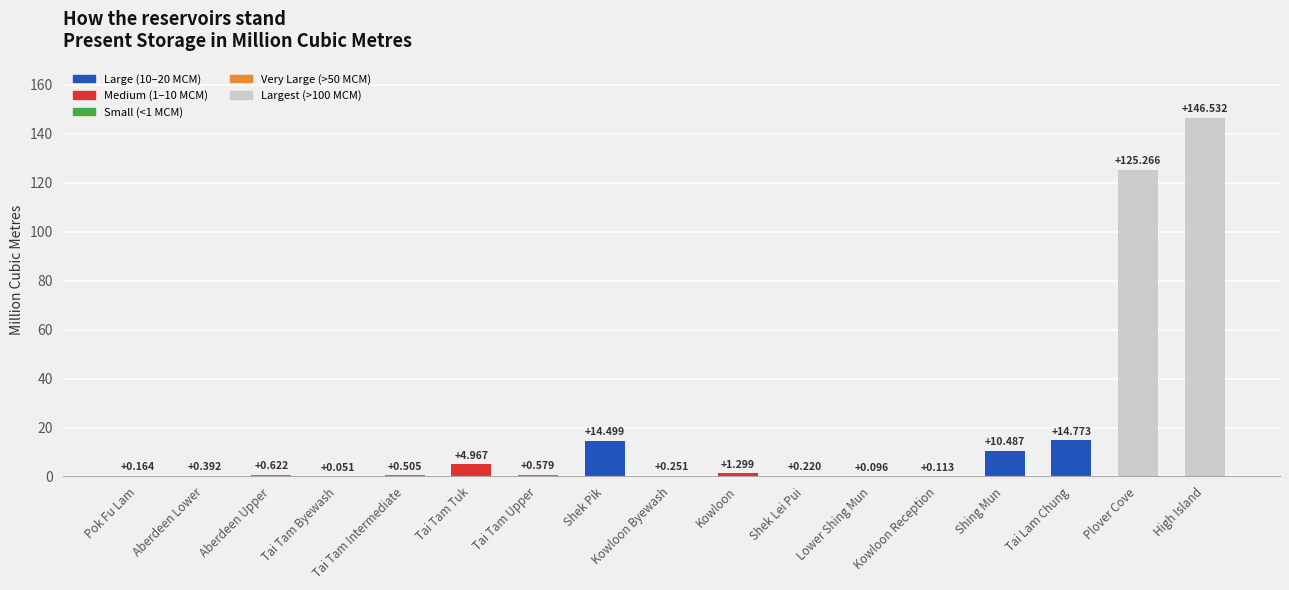

Which has a higher value, Tai Tam Tuk or Tai Tam Byewash?

Tai Tam Tuk